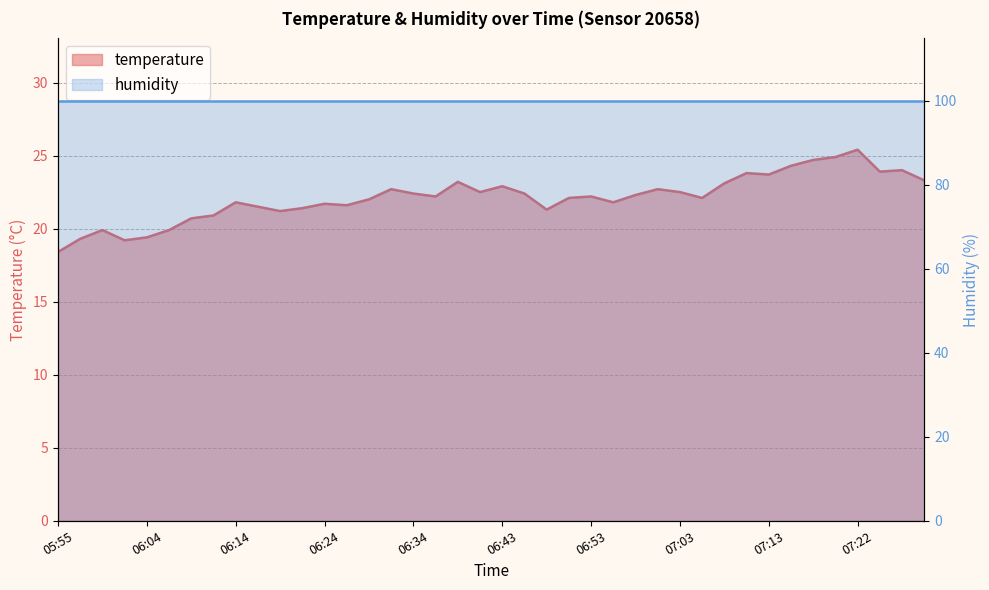

Reading left to right, list all the values displayed in this chart.

18.4	19.3	19.9	19.2	19.4	19.9	20.7	20.9	21.8	21.5	21.2	21.4	21.7	21.6	22.0	22.7	22.4	22.2	23.2	22.5	22.9	22.4	21.3	22.1	22.2	21.8	22.3	22.7	22.5	22.1	23.1	23.8	23.7	24.3	24.7	24.9	25.4	23.9	24.0	23.3